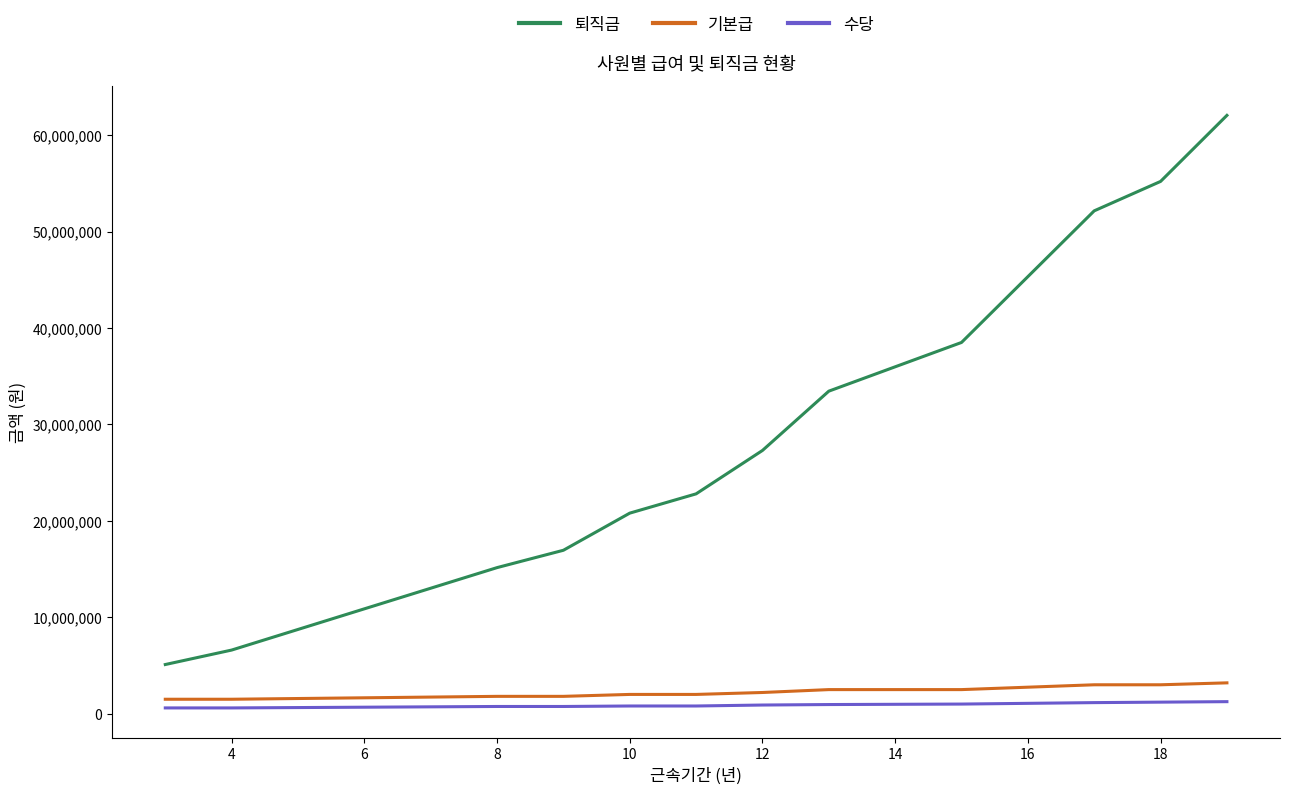

How many lines are shown in the chart?

3